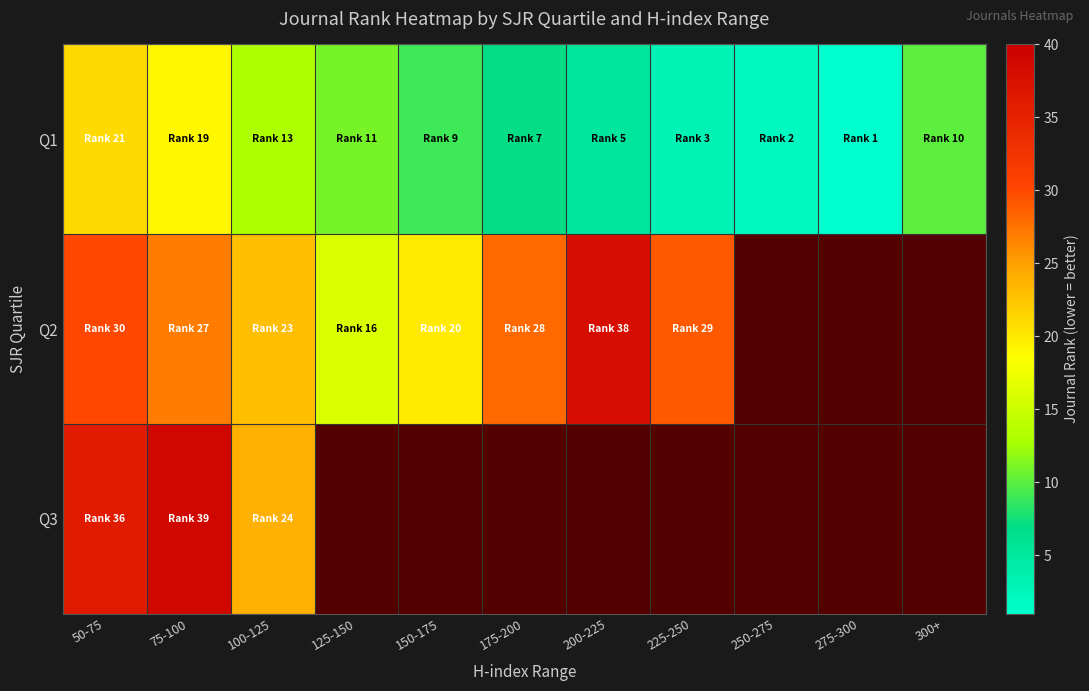

What is the difference between the second highest and minimum values in the Q1 series?

18.0